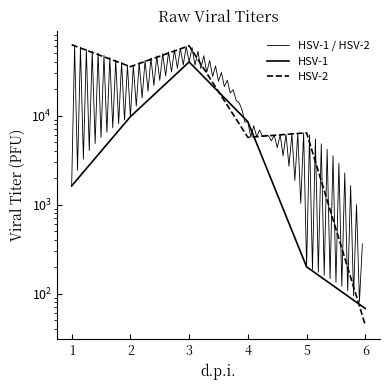

How many interior local valleys does the HSV-2 series have?

2